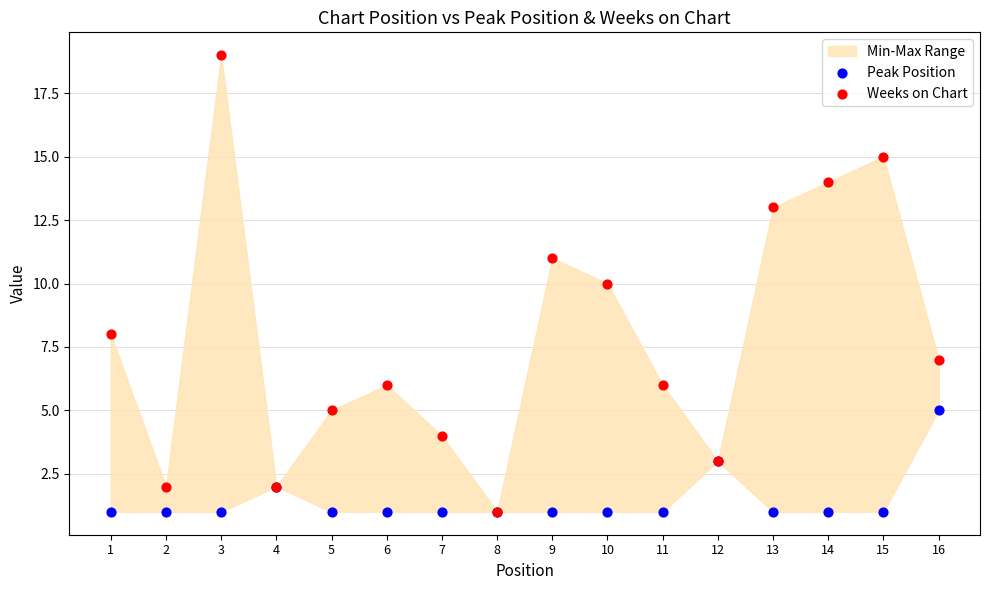

Which series contains the lowest Y value?

Peak Position